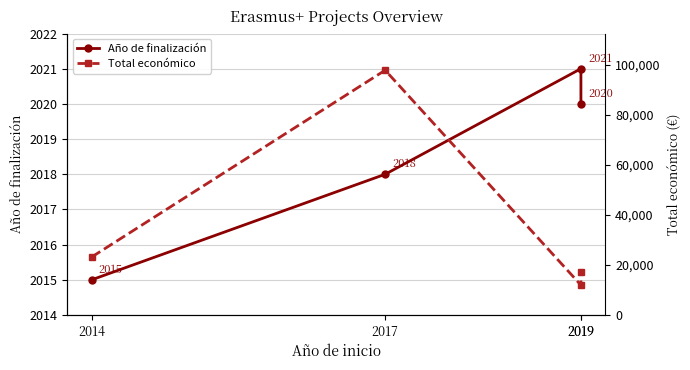

Rank the categories by Año de finalización value from highest to lowest.

2019, 2019, 2017, 2014